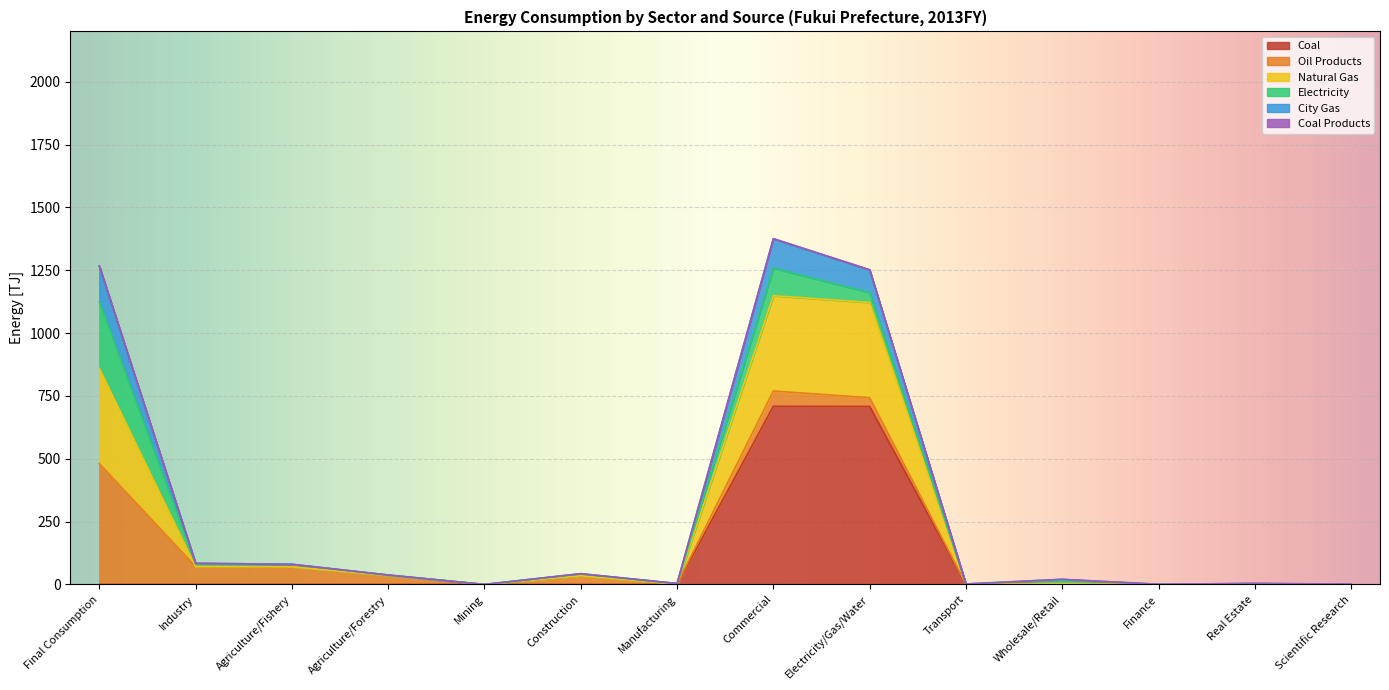

At which label is Oil Products closest to 240?

Industry